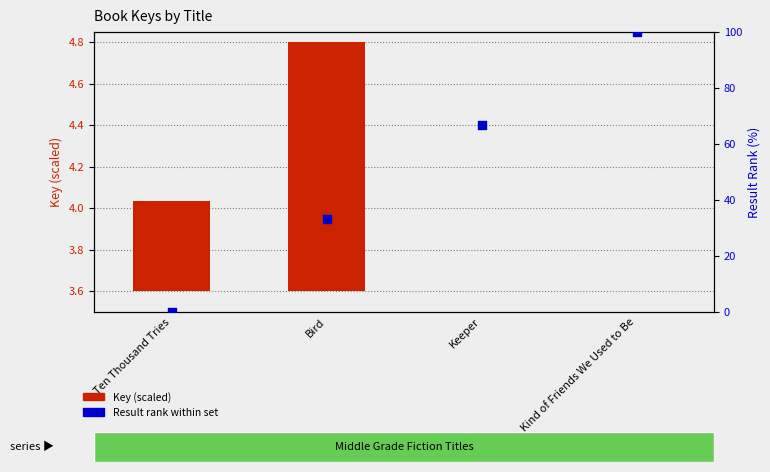

Which series has the largest Y range (max minus min)?

Result rank within set